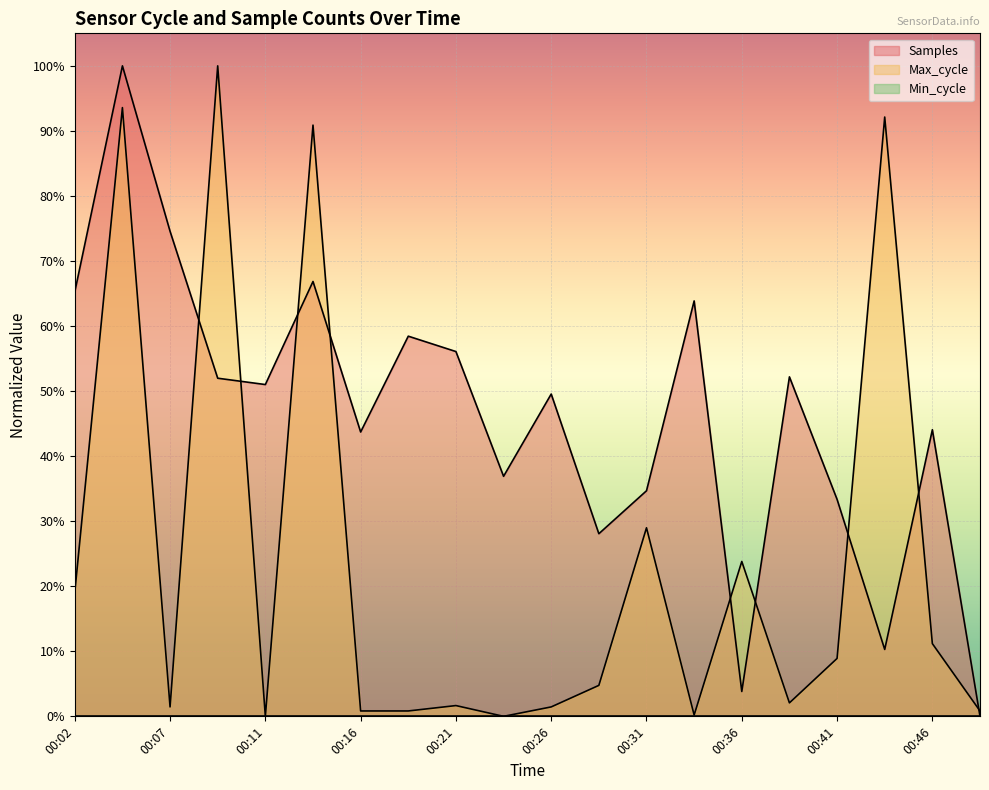

Is it true that Max_cycle equals 0.0 at 00:16?

False